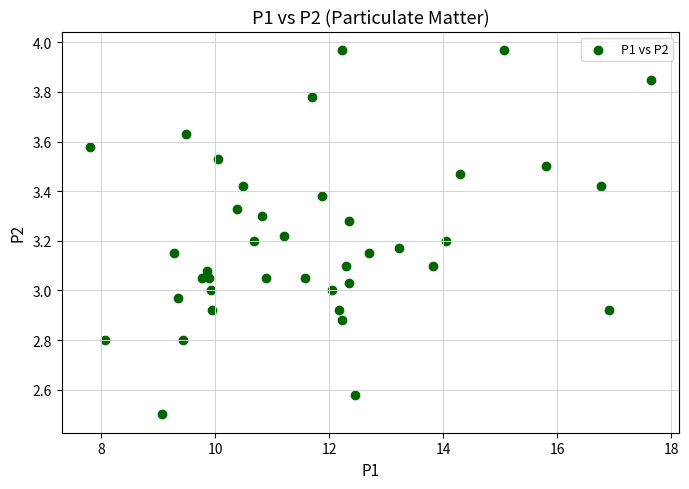

What is the range of X values (max minus min)?

9.8